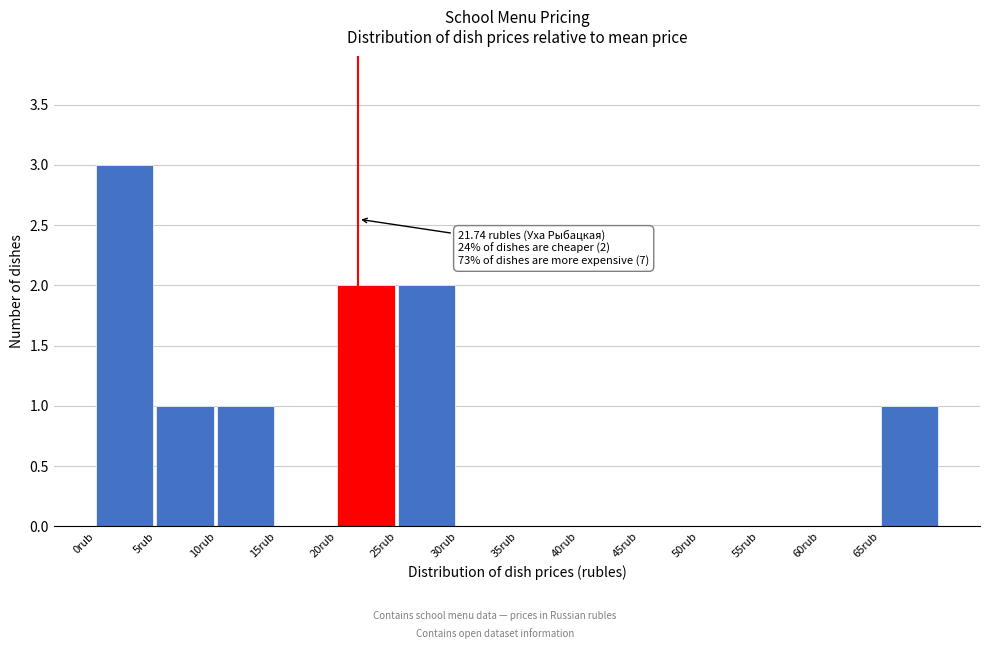

Over which range of the x-axis is the bar tallest?

0 to 5